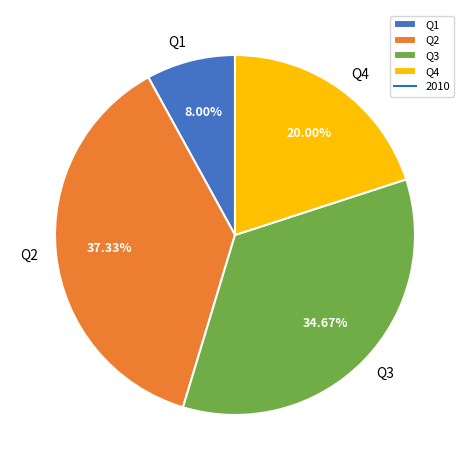

Which has a higher value, Q1 or Q4?

Q4